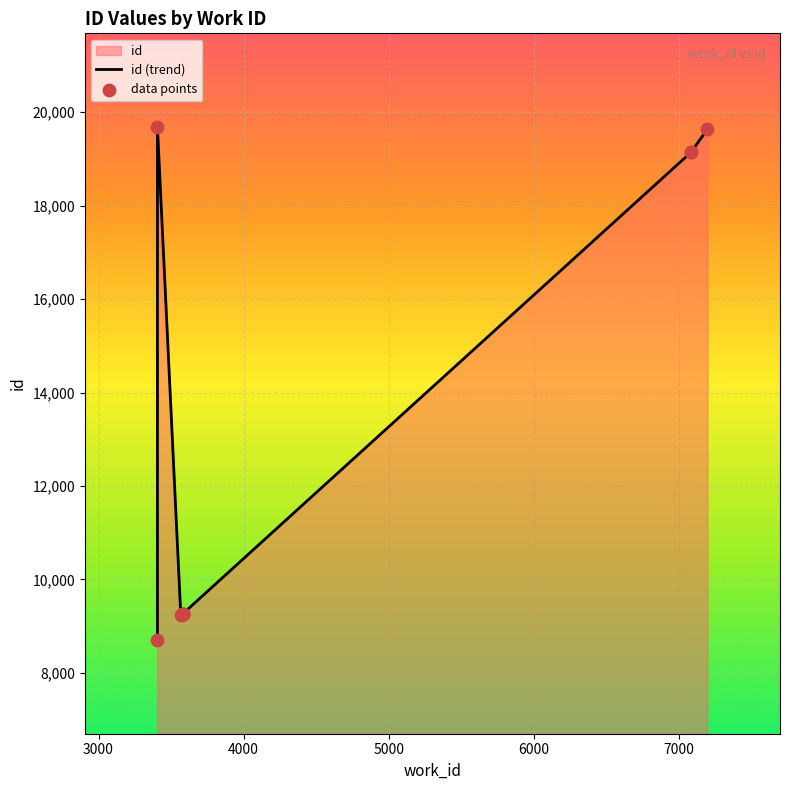

Between 3406 and 3580, which is larger?

3406